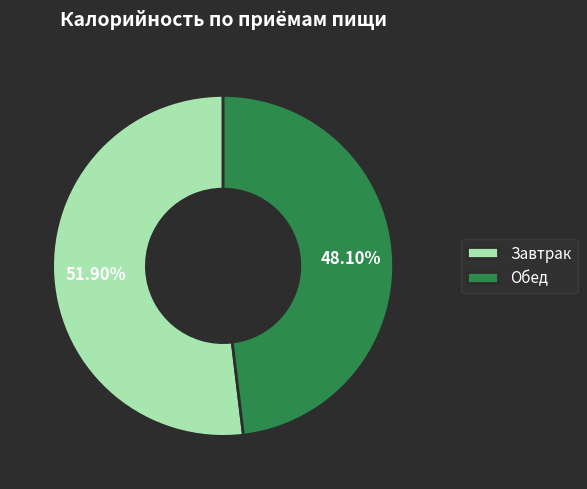

Which category accounts for the majority?

Завтрак